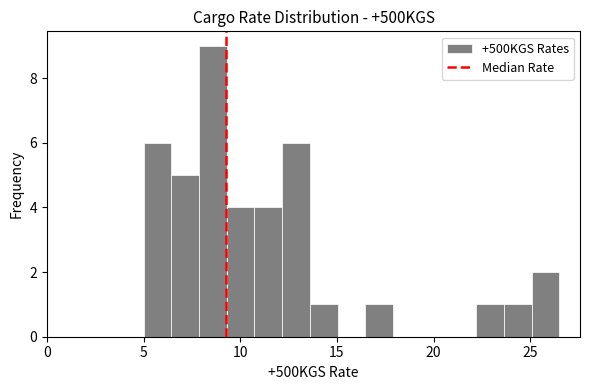

Around what value on the x-axis is the tallest bar? Give the approximate position of its centre, as read against the axis.

8.5